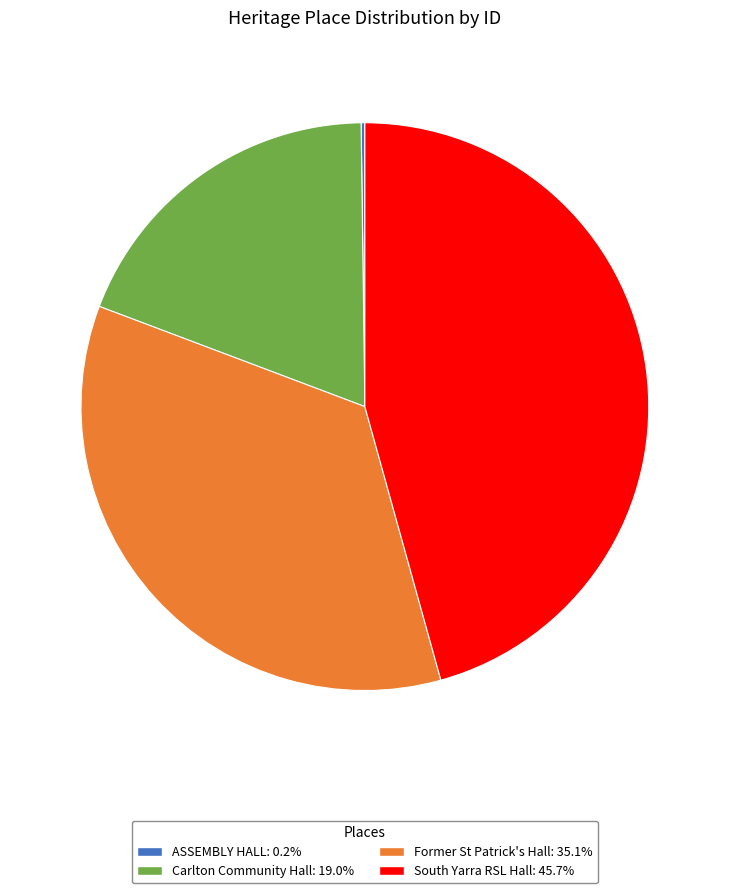

What is the ratio of the value at South Yarra RSL Hall to the value at Carlton Community Hall?

2.4